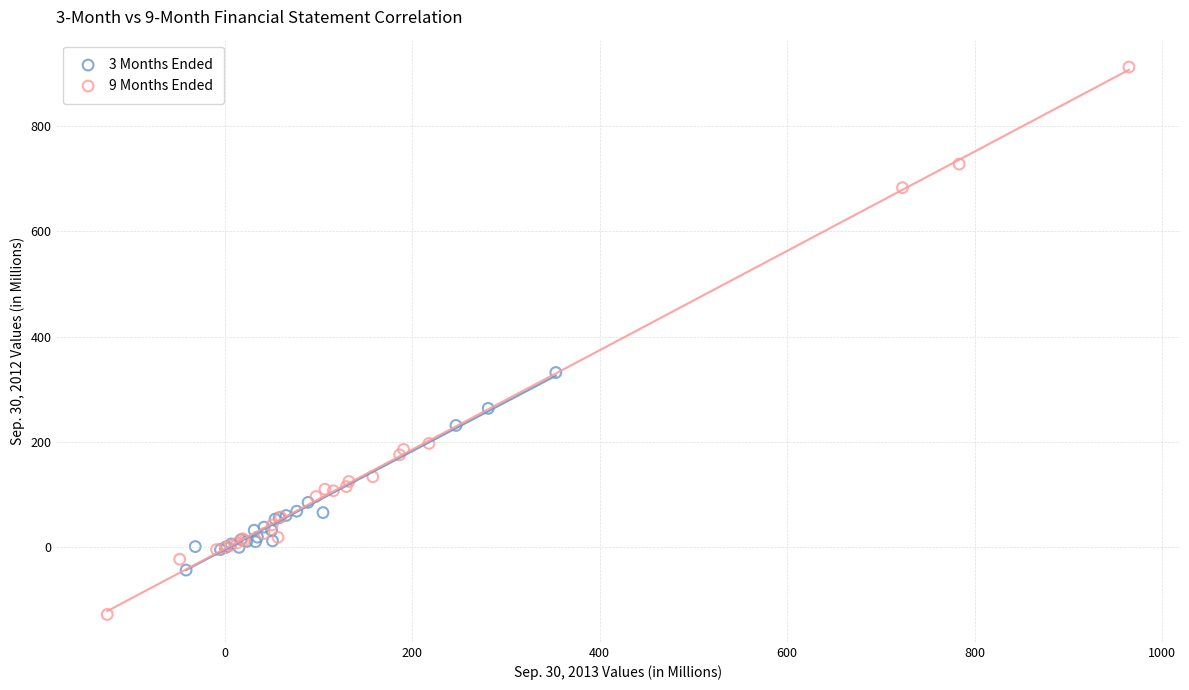

Which series reaches the minimum Y coordinate?

9 Months Ended